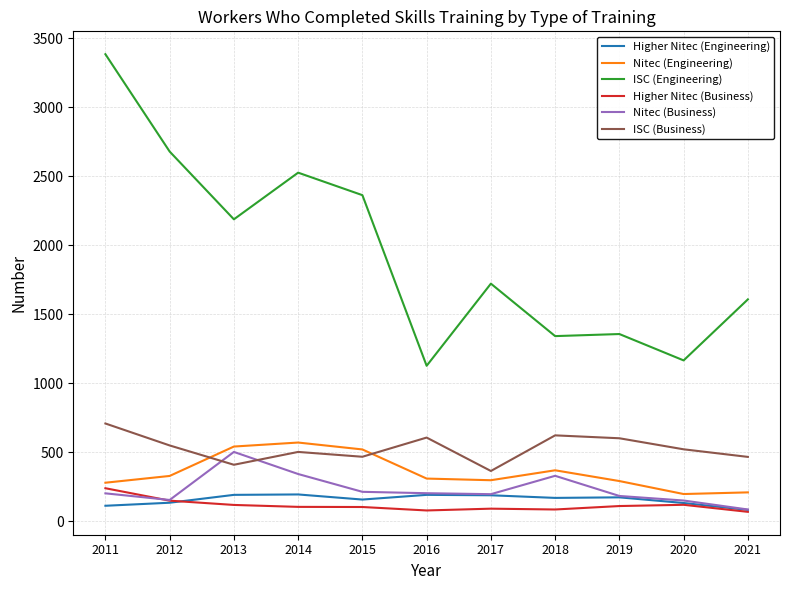

Is it true that Higher Nitec (Engineering) equals 308 at 2019?

False